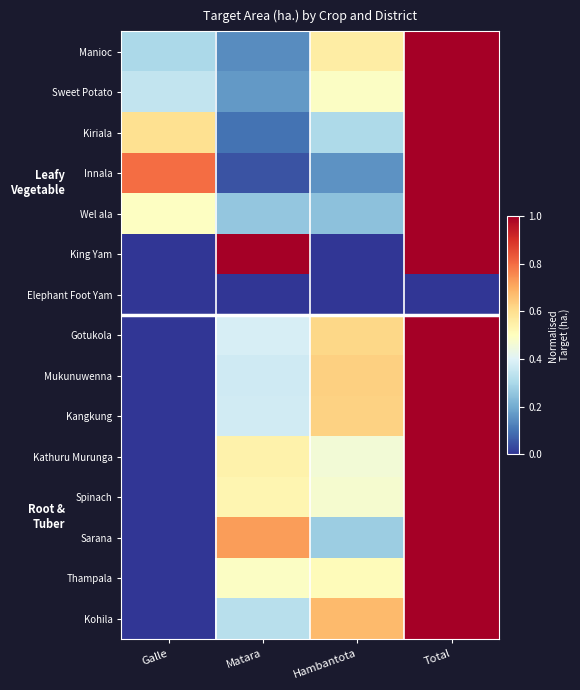

What is the greatest value displayed?

1.0